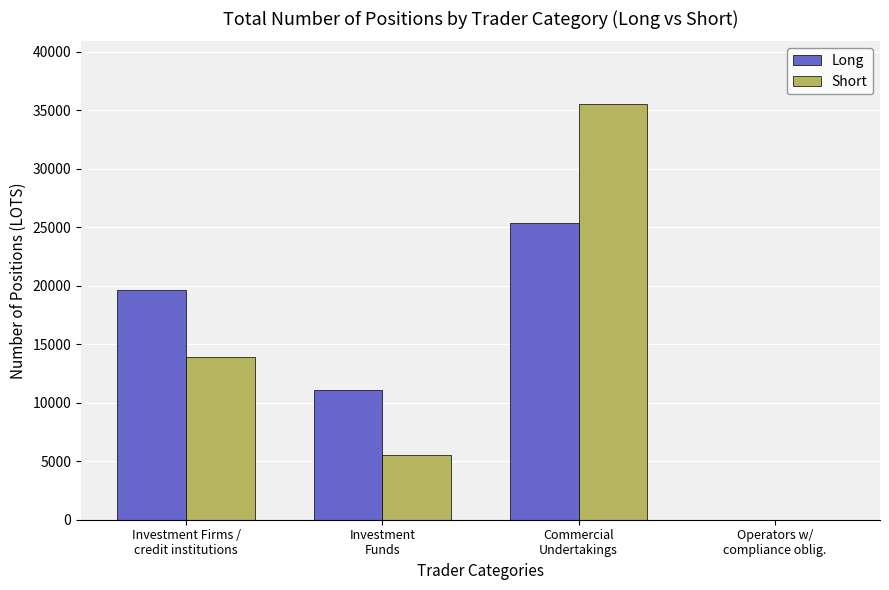

At which label is Long closest to 12670?

Investment
Funds